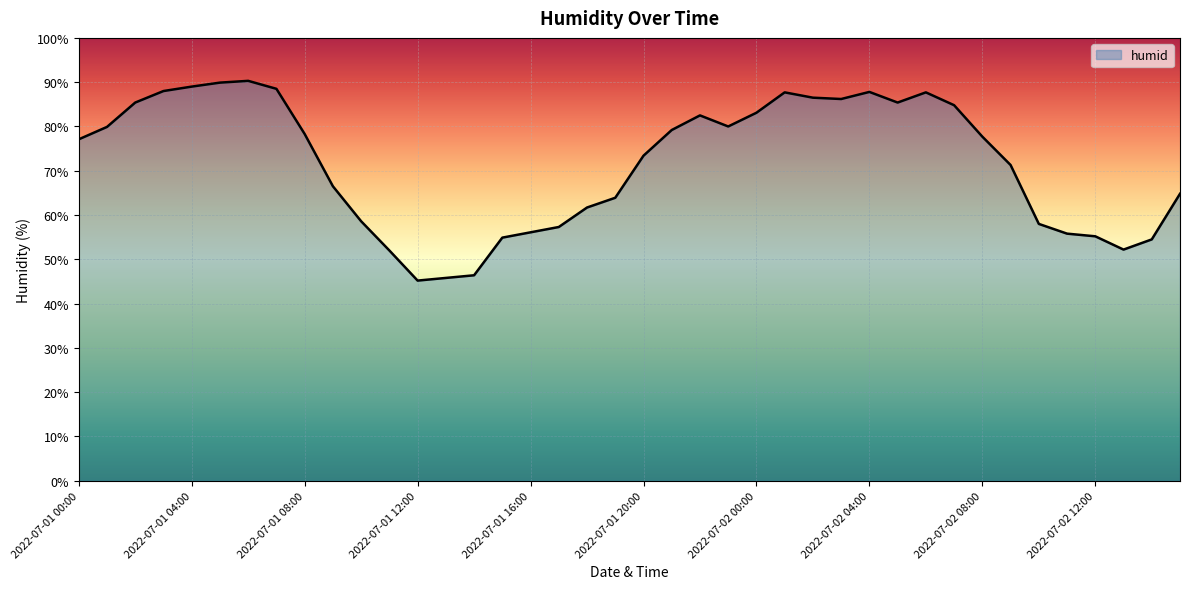

What is the difference between the maximum and minimum values?

45.1